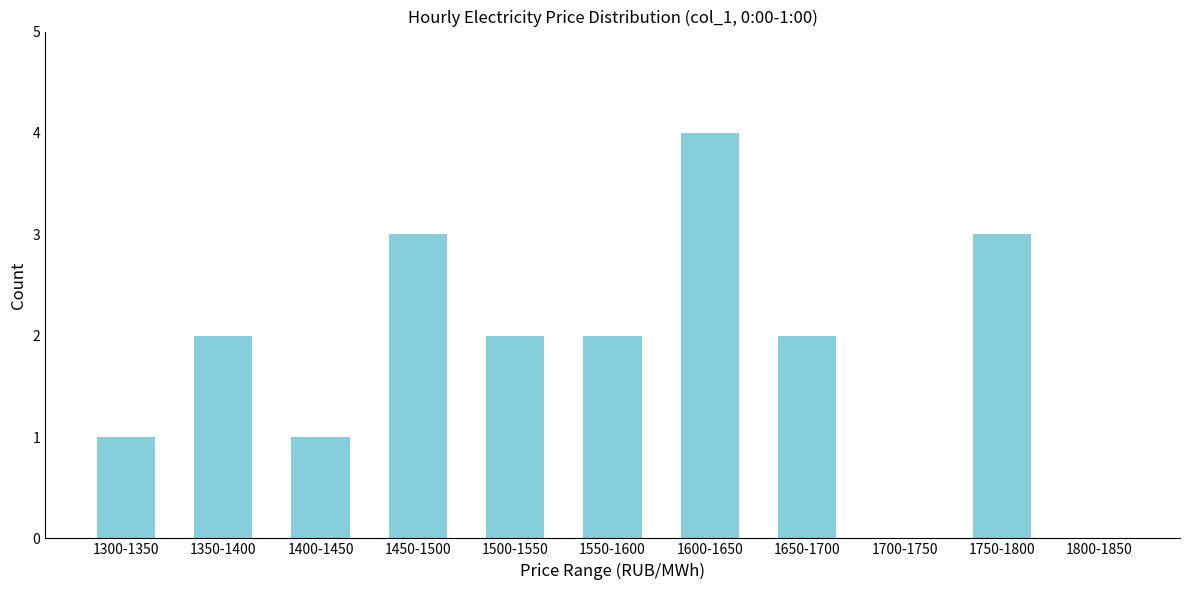

Reading right to left, what are all the values shown in this chart?

1800-1850=0	1750-1800=3	1700-1750=0	1650-1700=2	1600-1650=4	1550-1600=2	1500-1550=2	1450-1500=3	1400-1450=1	1350-1400=2	1300-1350=1